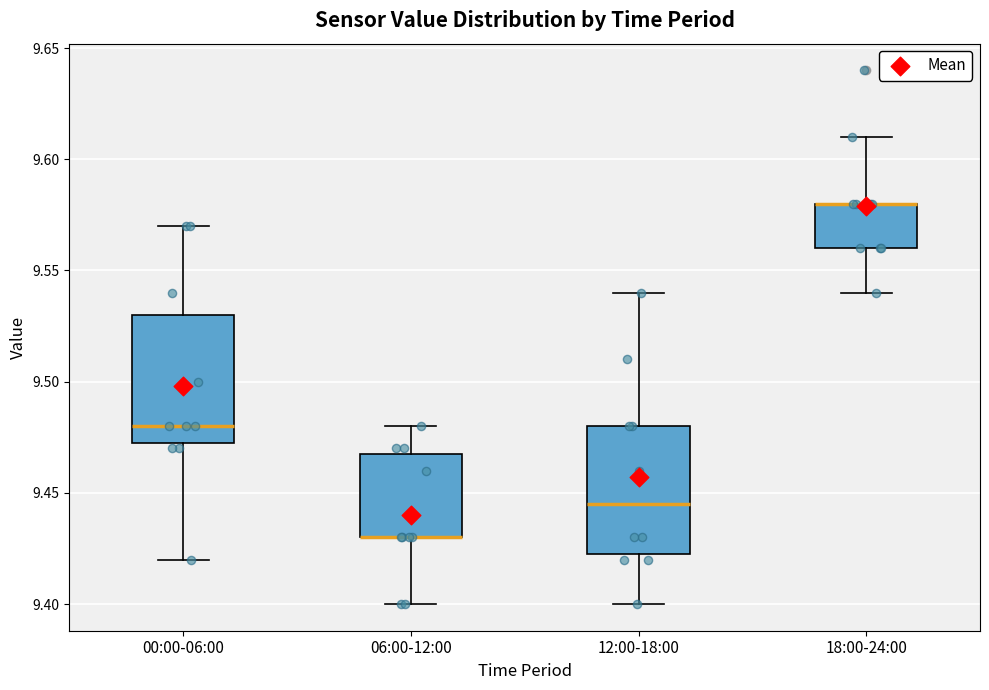

Reading left to right, transcribe this box plot: for each box, give where its median line is, the range the box spans, and where its two whiskers end, as read against the y-axis. The values are not printed on the chart, so give them approximately, as read against the axis.

00:00-06:00: median 9.480, box 9.475 to 9.530, whiskers 9.420 to 9.570
06:00-12:00: median 9.430 (drawn on the box's lower edge), box 9.430 to 9.470, whiskers 9.400 to 9.480
12:00-18:00: median 9.445, box 9.425 to 9.480, whiskers 9.400 to 9.540
18:00-24:00: median 9.580 (drawn on the box's upper edge), box 9.560 to 9.580, whiskers 9.540 to 9.610